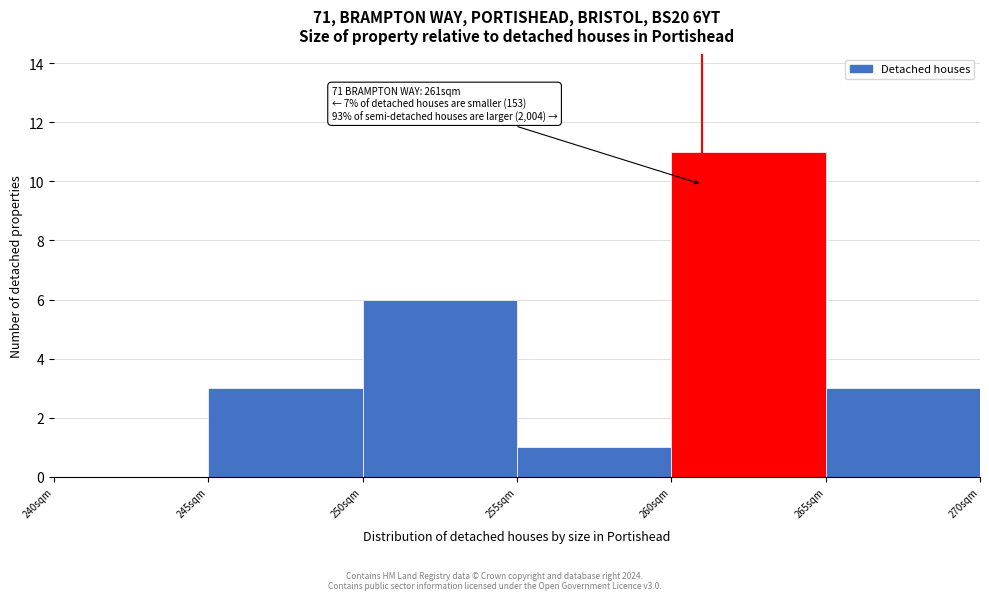

Over which range of the x-axis is the bar tallest?

260 to 265